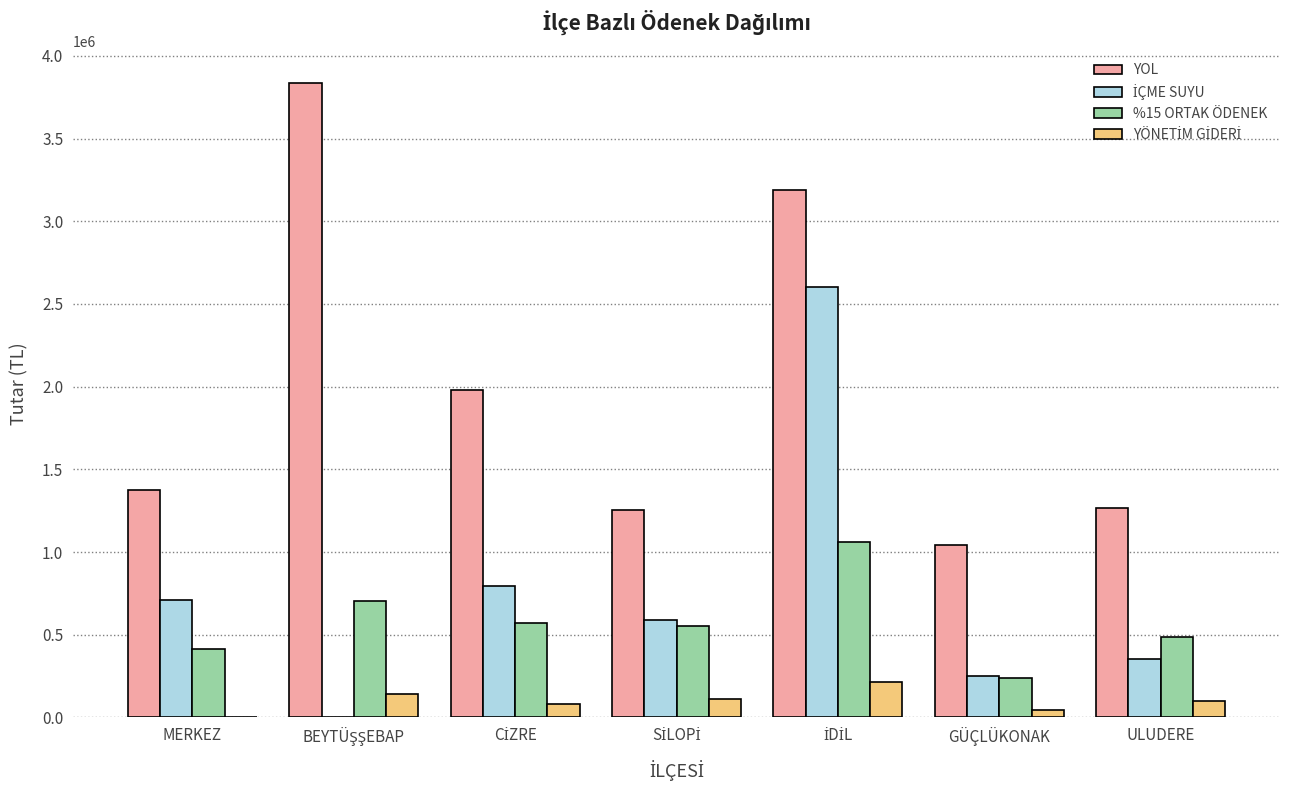

What is the sum of all YOL values?

13940891.0